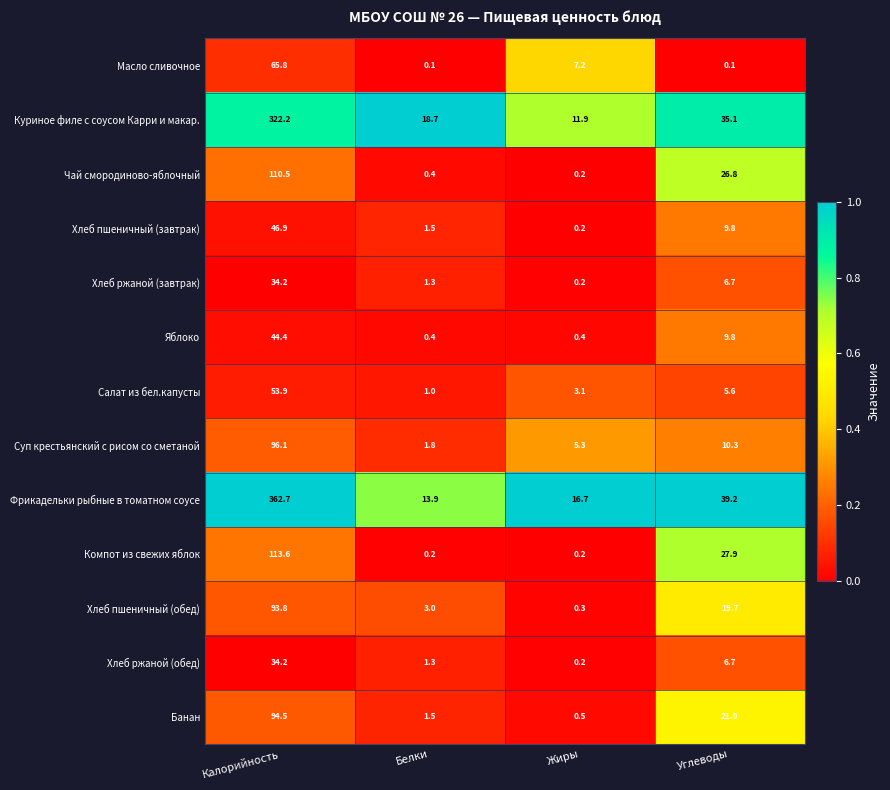

The Хлеб ржаной (обед) series shows 0.2 at Жиры. True or false?

True